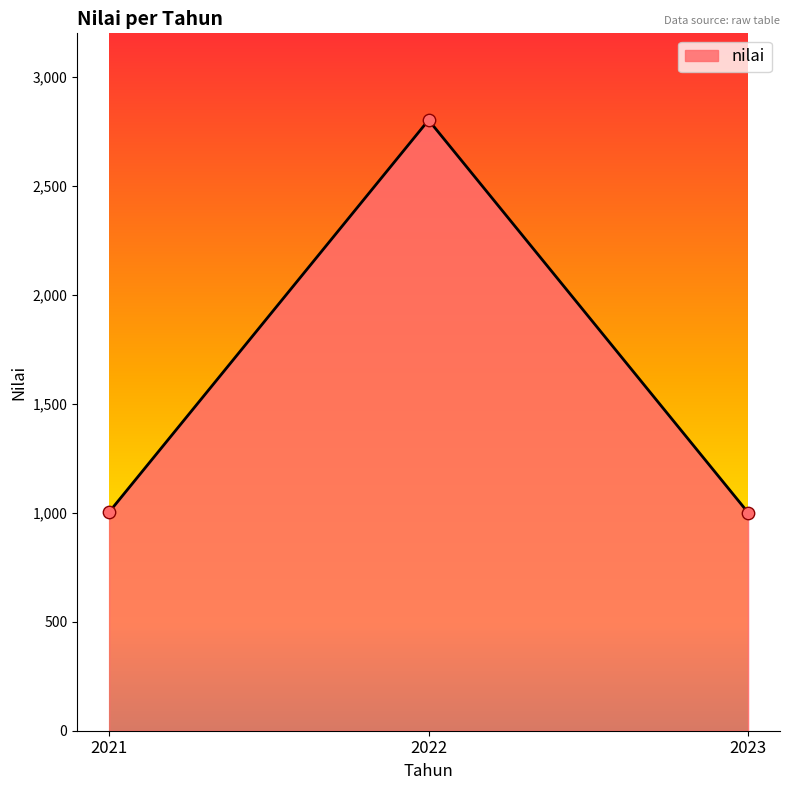

Approximately how many times larger is the value at 2022 compared to 2023?

2.8